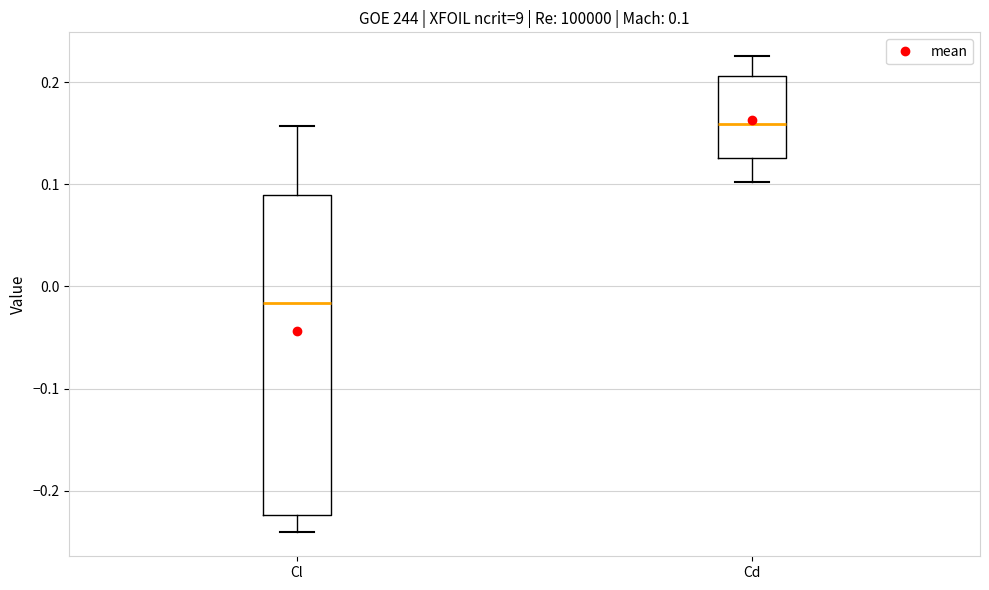

Which box's median line is the highest?

Cd